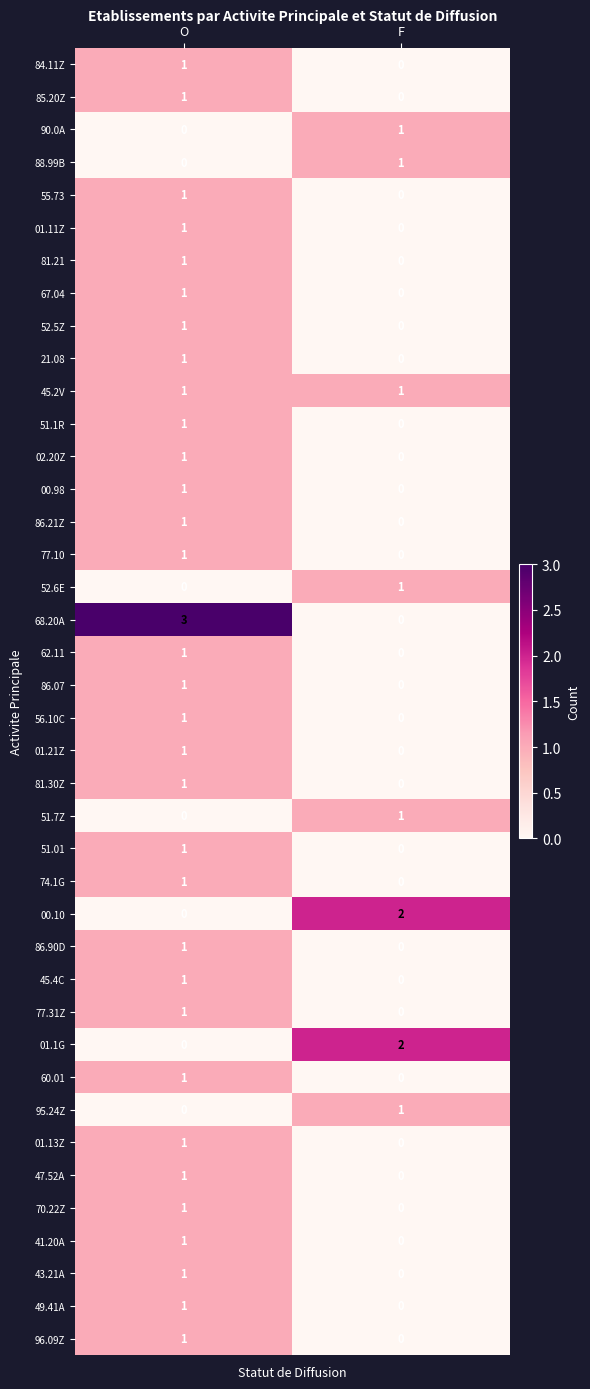

Is it true that 51.1R equals 1 at O?

True